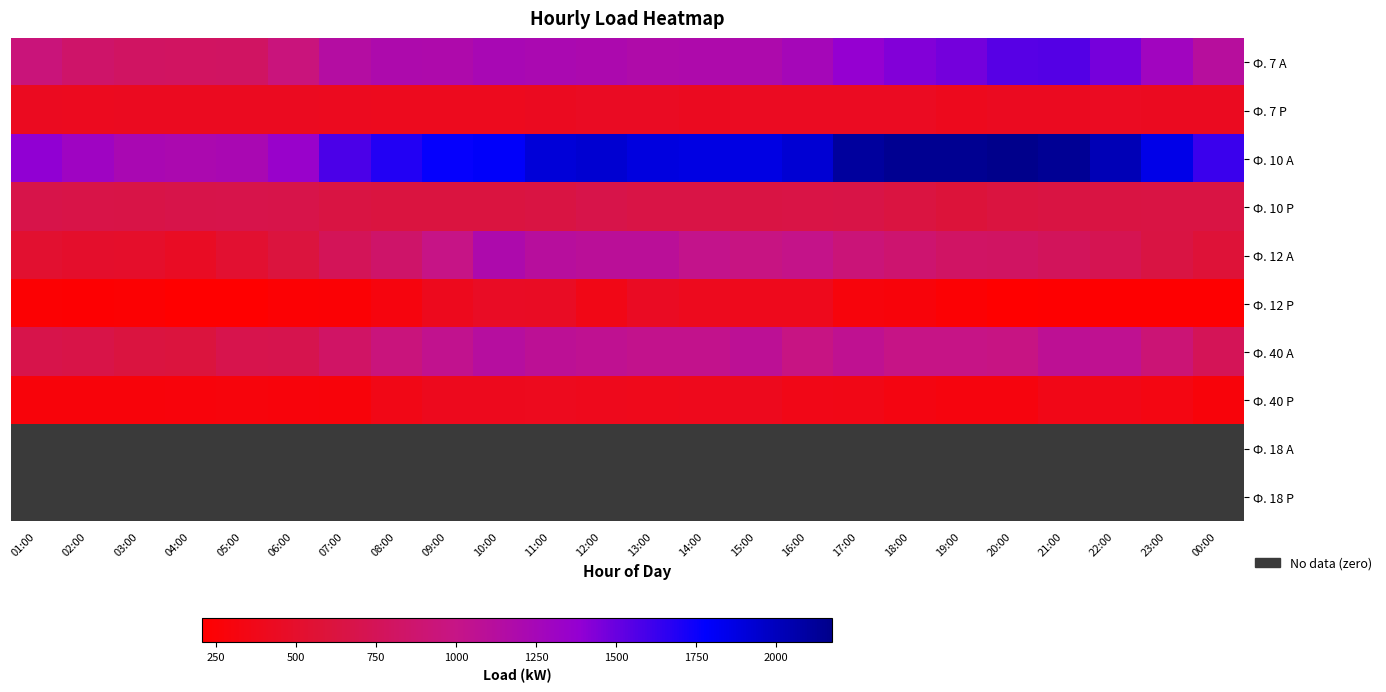

What is the spread (max minus min) of values at 15:00?

1873.4